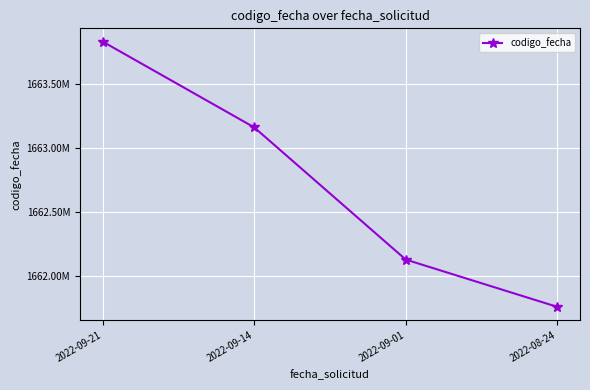

Is this an area chart (filled region under the line)?

No